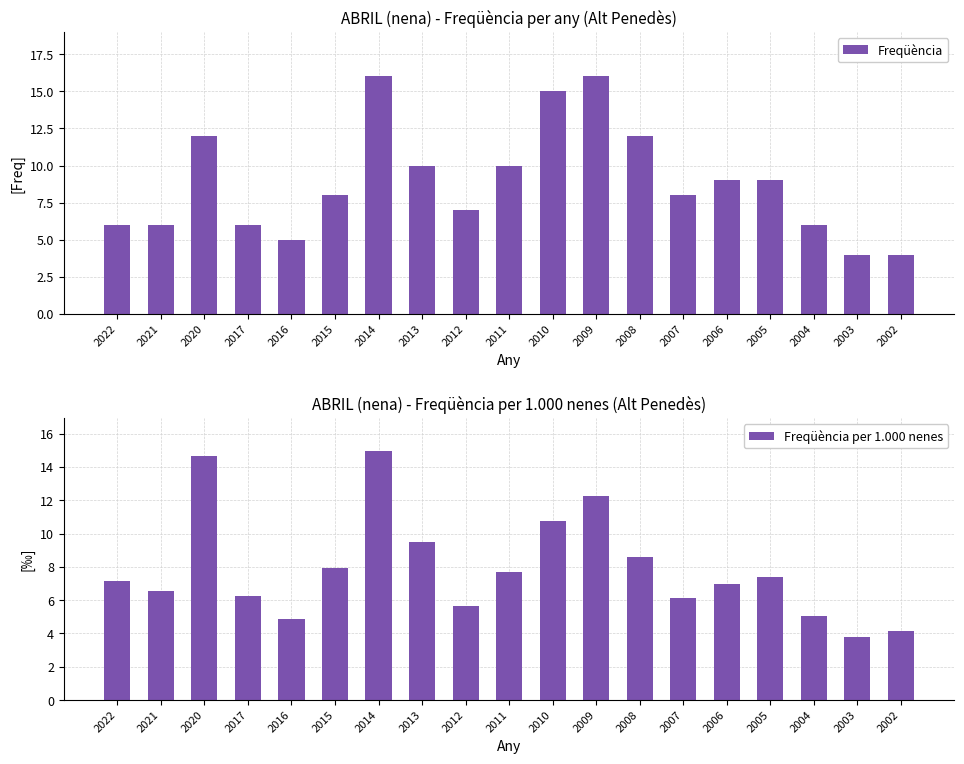

Reading left to right, list all the values displayed in this chart.

Freqüència: 6.0	6.0	12.0	6.0	5.0	8.0	16.0	10.0	7.0	10.0	15.0	16.0	12.0	8.0	9.0	9.0	6.0	4.0	4.0
Freqüència per 1.000 nenes: 7.1	6.5	14.7	6.2	4.9	7.9	14.9	9.5	5.6	7.7	10.8	12.2	8.6	6.1	7.0	7.4	5.1	3.8	4.1